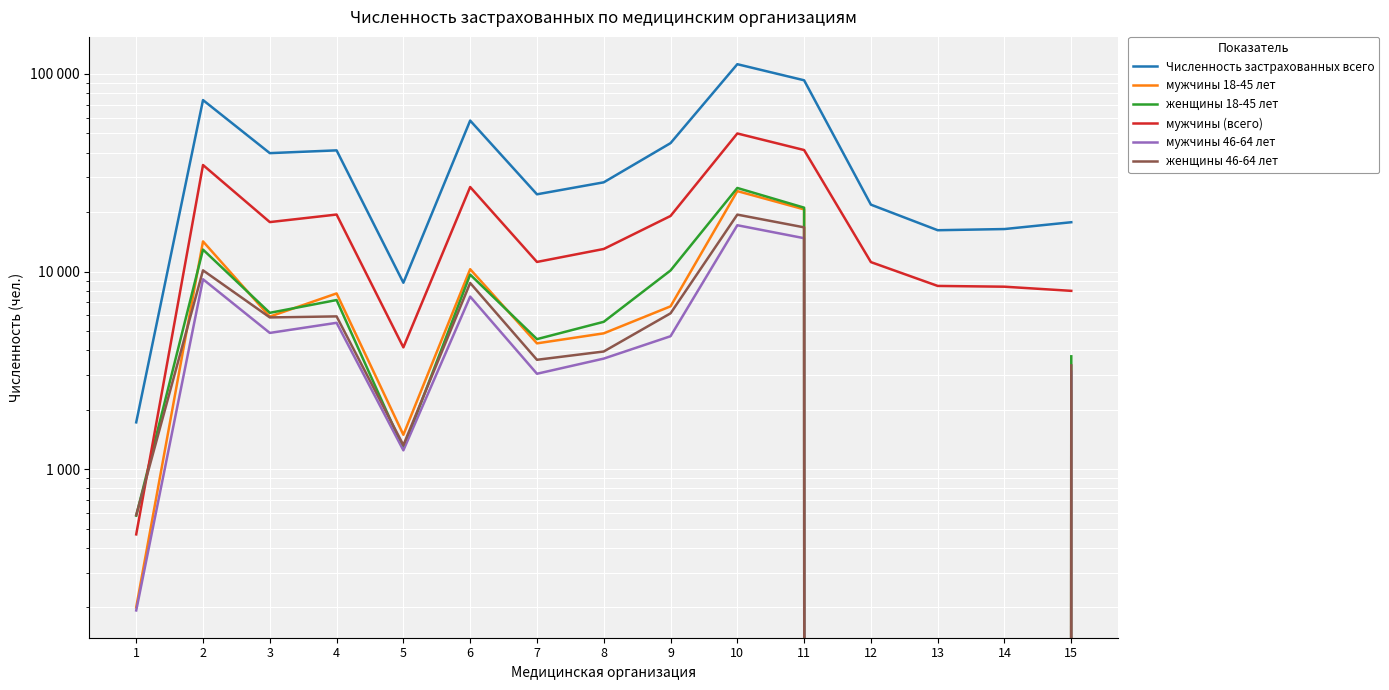

What is the highest value of the Численность застрахованных всего series?

111953